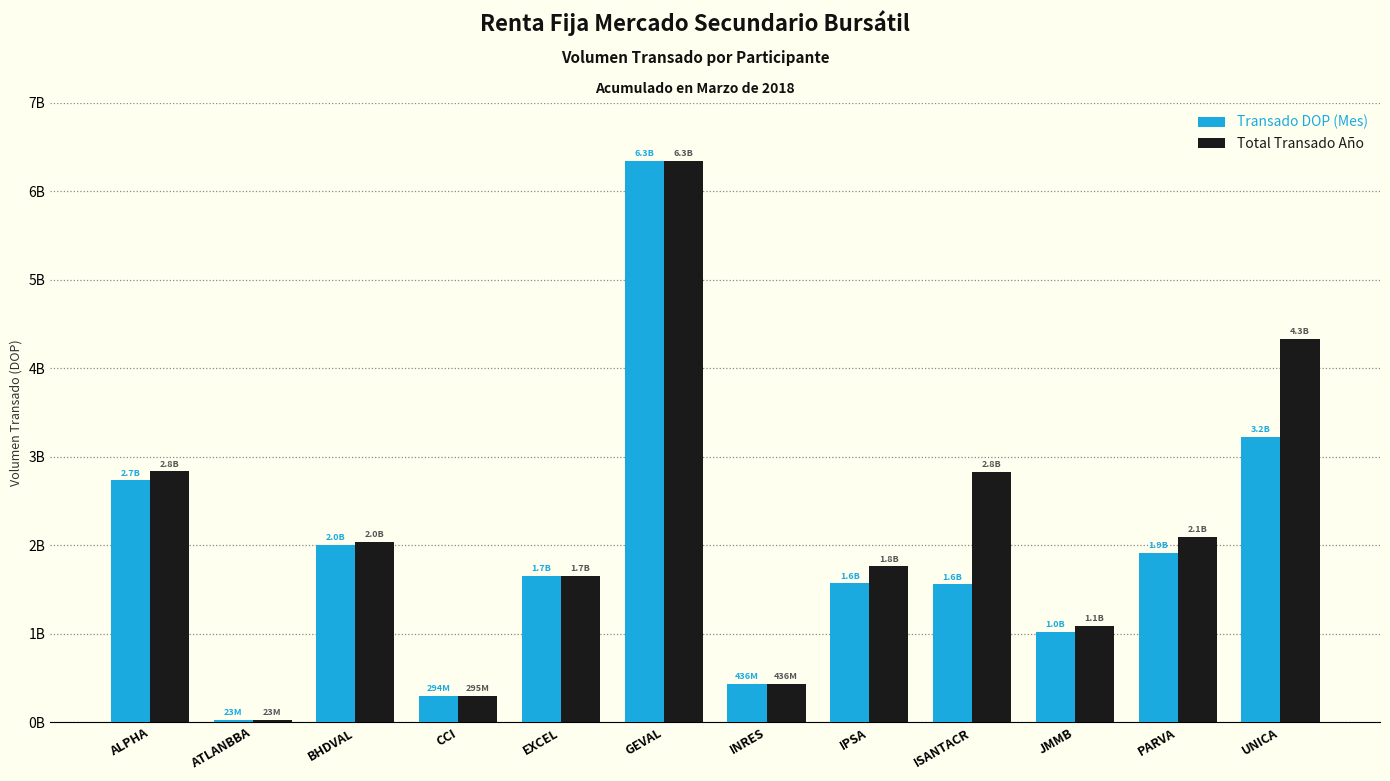

What are all the series names shown in the legend?

Transado DOP (Mes), Total Transado Año